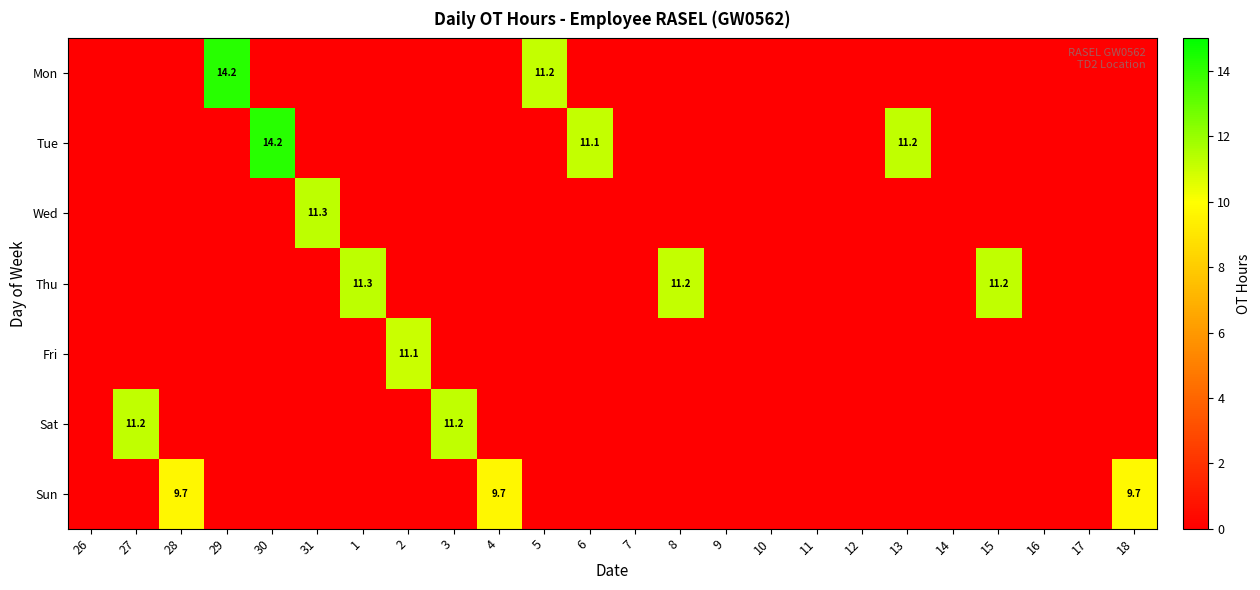

The Thu series shows 5.9 at 8. True or false?

False